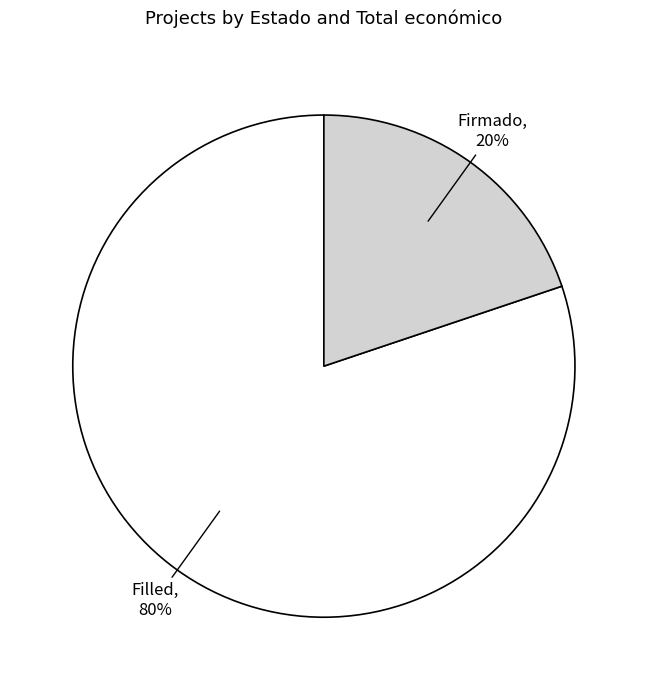

To the nearest percent, what is the combined percentage of Filled and Firmado?

100%